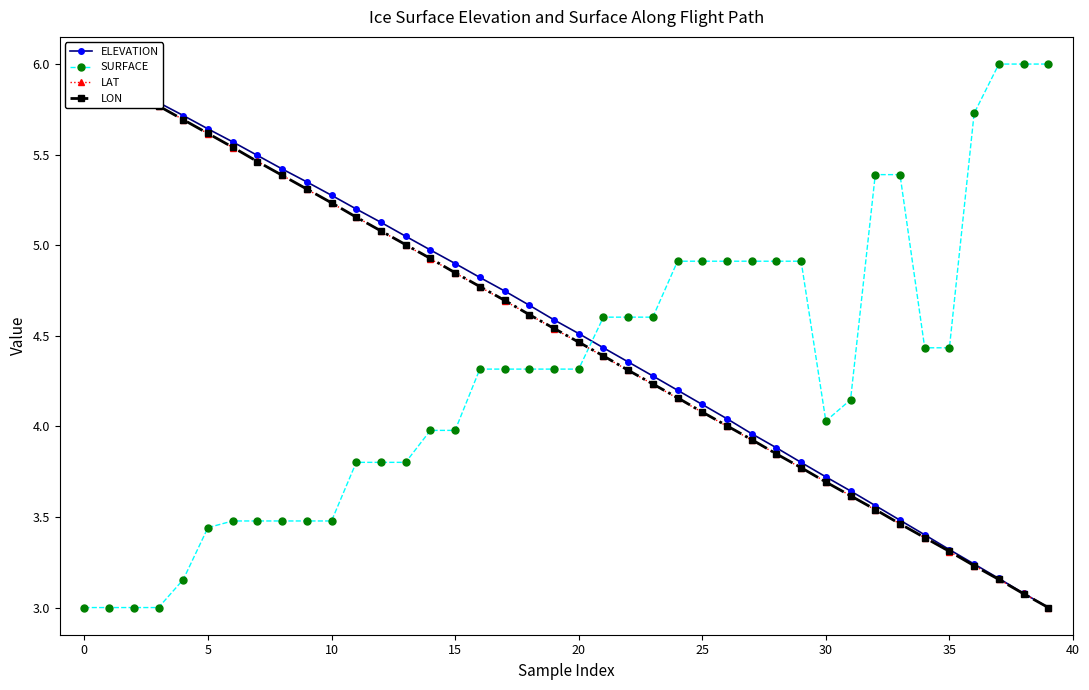

Which category has the lowest value across all series?

39